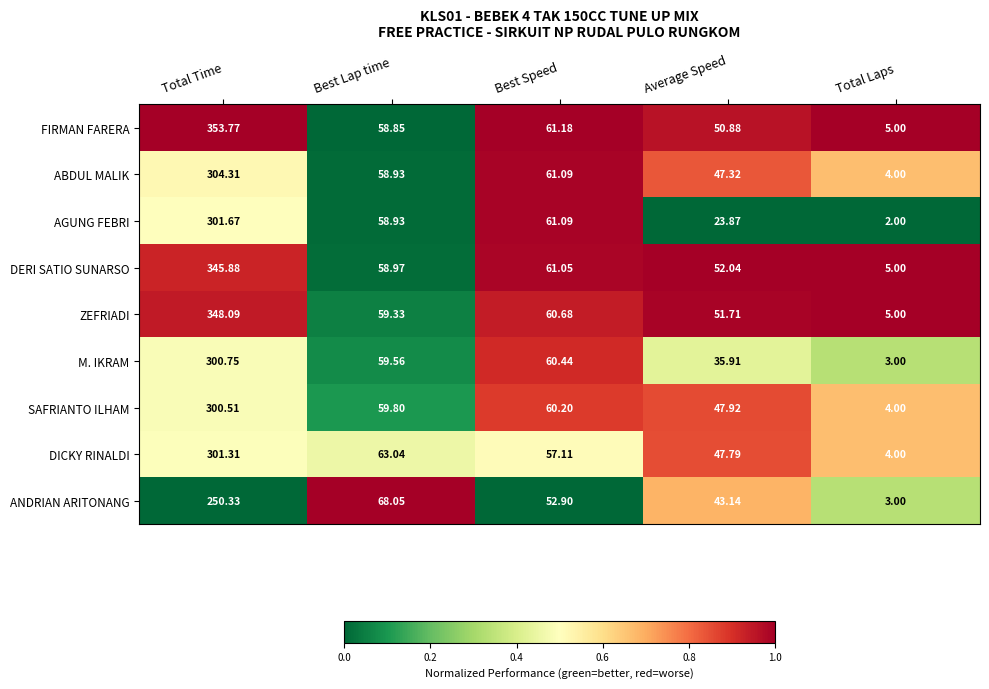

Which series has the largest range (max minus min)?

FIRMAN FARERA